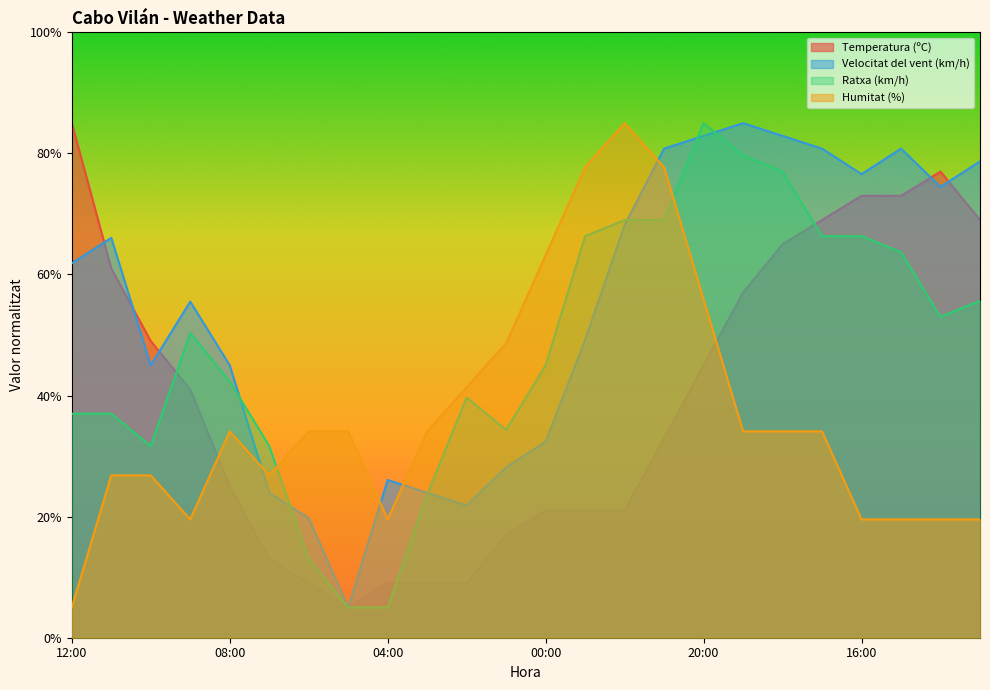

Rank the series at 20:00 from lowest to highest value.

Temperatura (ºC), Humitat (%), Velocitat del vent (km/h), Ratxa (km/h)